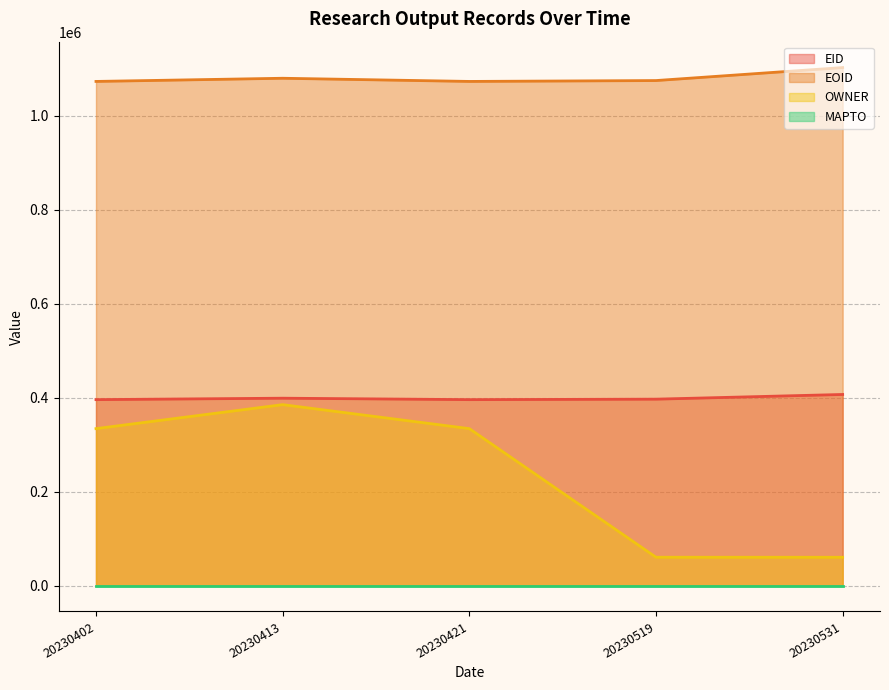

True or false: EOID and OWNER intersect in this chart.

False